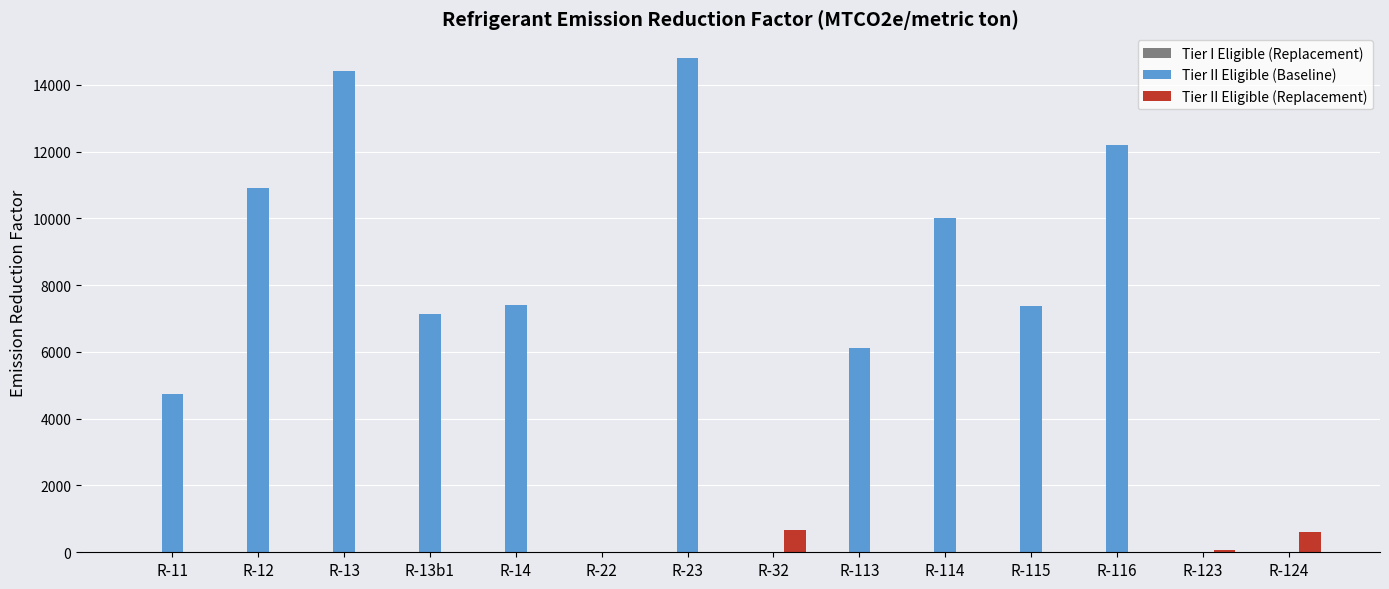

What is the sum of all Tier II Eligible (Baseline) values?

95080